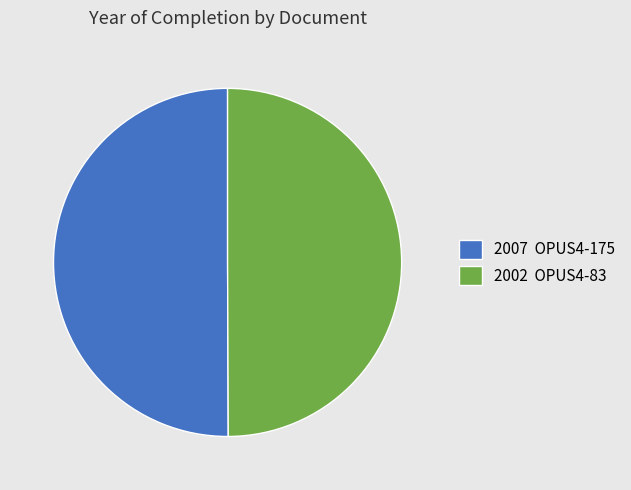

How many slices are in this pie chart?

2